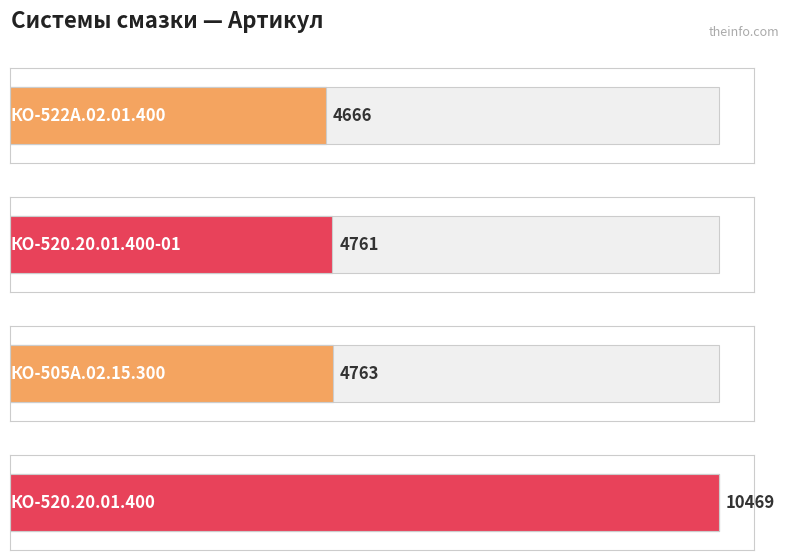

Where is the data nearest to the value 7567?

КО-505А.02.15.300